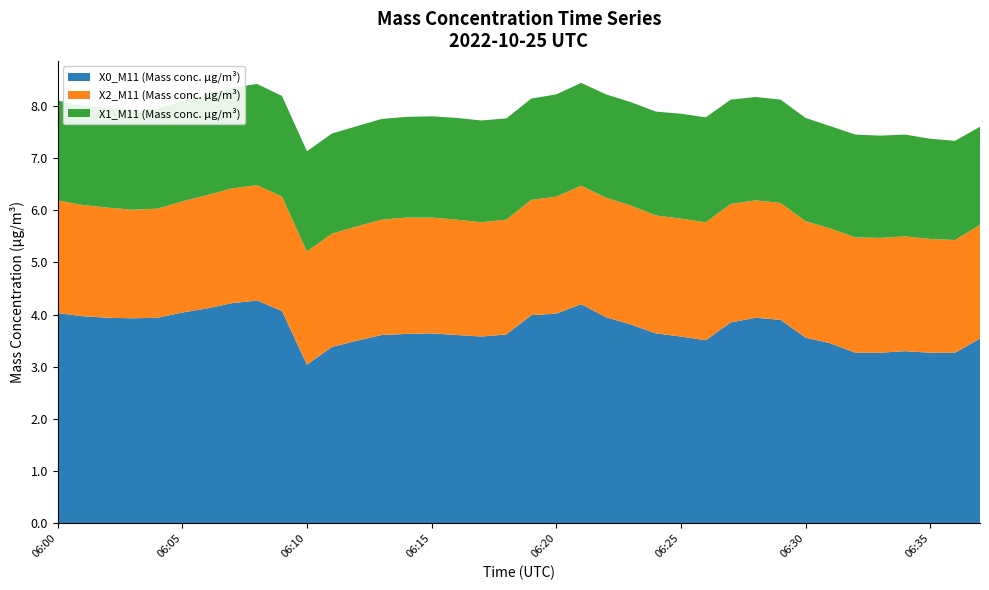

Reading left to right, list all the values displayed in this chart.

X0_M11 (Mass conc. μg/m³): 06:00=4.0	06:01=4.0	06:02=3.9	06:03=3.9	06:04=3.9	06:05=4.0	06:06=4.1	06:07=4.2	06:08=4.3	06:09=4.1	06:10=3.0	06:11=3.4	06:12=3.5	06:13=3.6	06:14=3.6	06:15=3.6	06:16=3.6	06:17=3.6	06:18=3.6	06:19=4.0	06:20=4.0	06:21=4.2	06:22=4.0	06:23=3.8	06:24=3.6	06:25=3.6	06:26=3.5	06:27=3.9	06:28=3.9	06:29=3.9	06:30=3.6	06:31=3.5	06:32=3.3	06:33=3.3	06:34=3.3	06:35=3.3	06:36=3.3	06:37=3.5
X2_M11 (Mass conc. μg/m³): 06:00=2.2	06:01=2.1	06:02=2.1	06:03=2.1	06:04=2.1	06:05=2.1	06:06=2.2	06:07=2.2	06:08=2.2	06:09=2.2	06:10=2.2	06:11=2.2	06:12=2.2	06:13=2.2	06:14=2.2	06:15=2.2	06:16=2.2	06:17=2.2	06:18=2.2	06:19=2.2	06:20=2.2	06:21=2.3	06:22=2.3	06:23=2.3	06:24=2.3	06:25=2.3	06:26=2.3	06:27=2.3	06:28=2.2	06:29=2.2	06:30=2.2	06:31=2.2	06:32=2.2	06:33=2.2	06:34=2.2	06:35=2.2	06:36=2.2	06:37=2.2
X1_M11 (Mass conc. μg/m³): 06:00=1.9	06:01=1.9	06:02=1.9	06:03=1.9	06:04=1.9	06:05=1.9	06:06=1.9	06:07=1.9	06:08=1.9	06:09=1.9	06:10=1.9	06:11=1.9	06:12=1.9	06:13=1.9	06:14=1.9	06:15=1.9	06:16=1.9	06:17=1.9	06:18=1.9	06:19=1.9	06:20=2.0	06:21=2.0	06:22=2.0	06:23=2.0	06:24=2.0	06:25=2.0	06:26=2.0	06:27=2.0	06:28=2.0	06:29=2.0	06:30=2.0	06:31=2.0	06:32=2.0	06:33=2.0	06:34=1.9	06:35=1.9	06:36=1.9	06:37=1.9